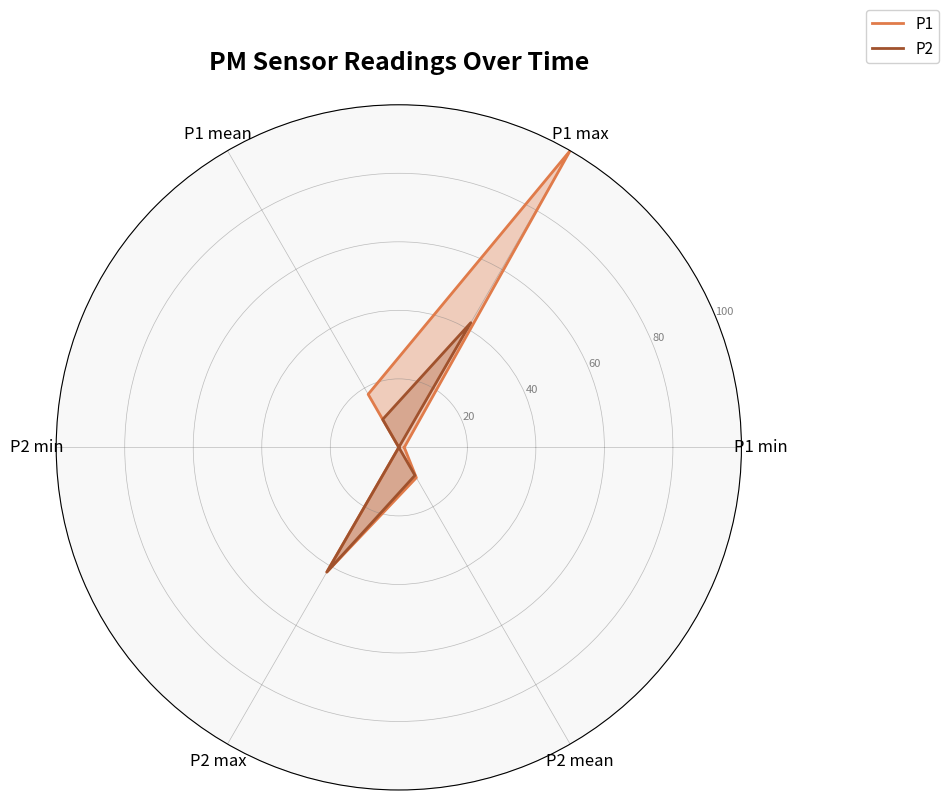

Is it true that P2 equals 71.7 at P2 max?

False